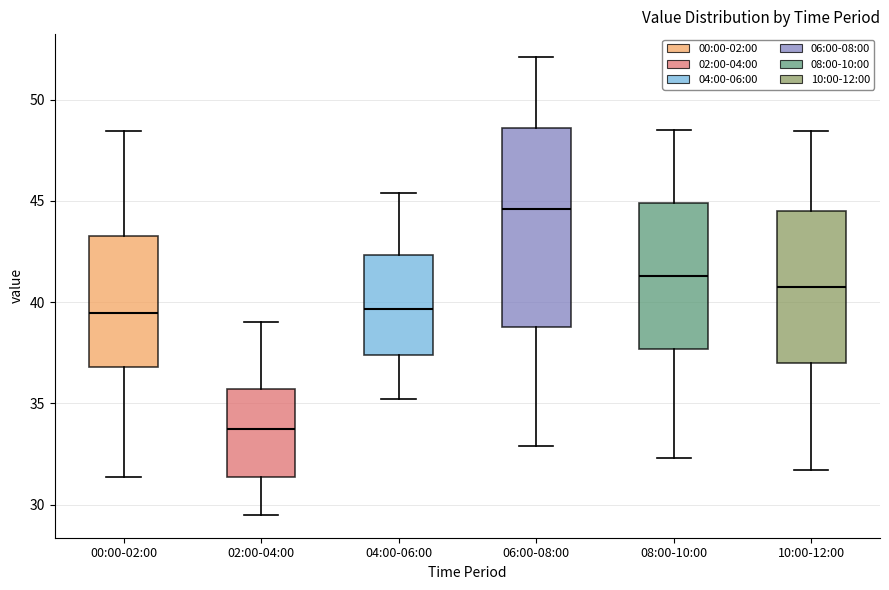

Which box is the tallest, from its lower edge to its upper edge?

06:00-08:00